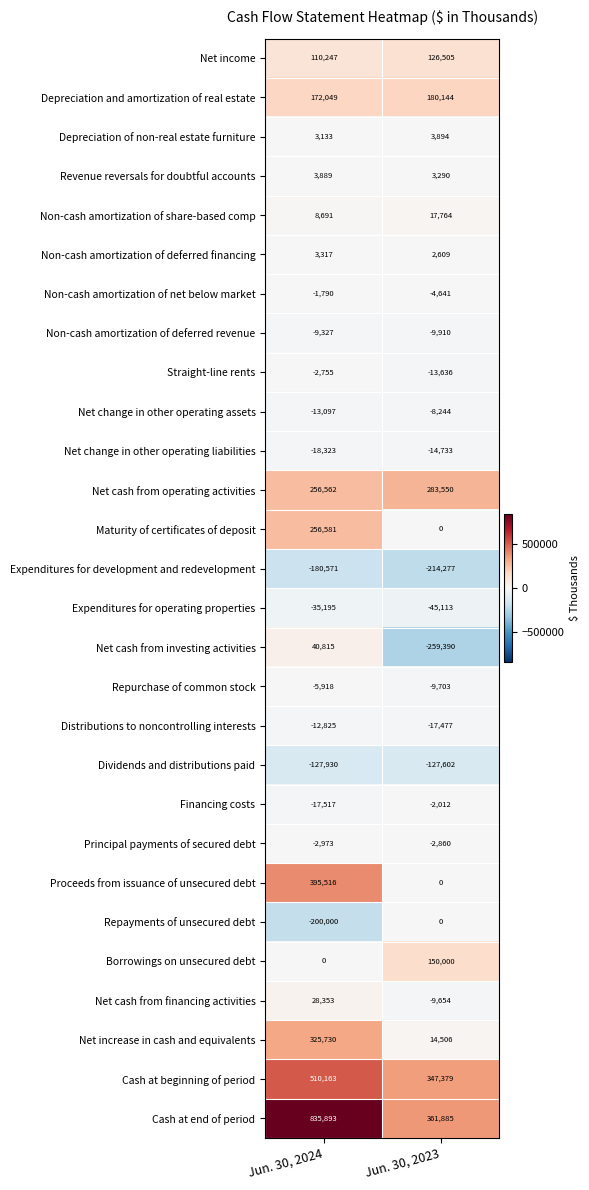

Read the Net cash from operating activities value at Jun. 30, 2024.

256562